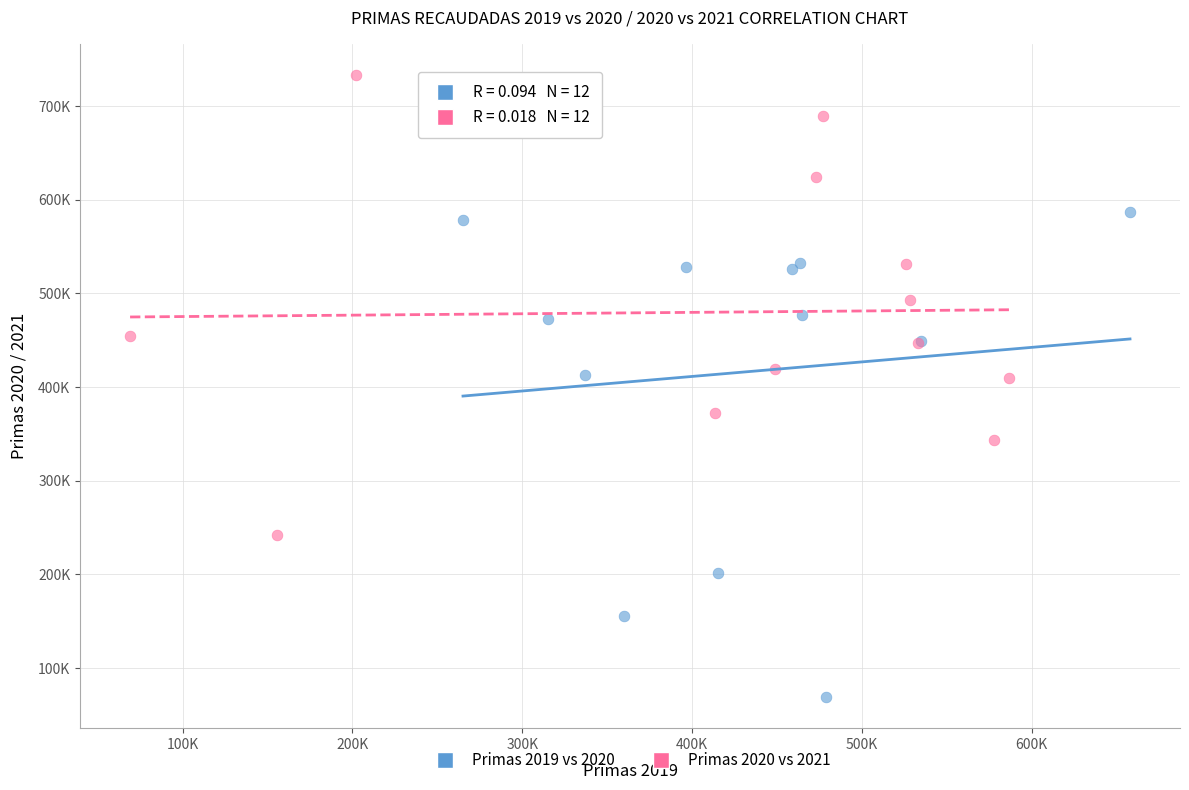

Which series reaches the maximum Y coordinate?

Primas 2020 vs 2021